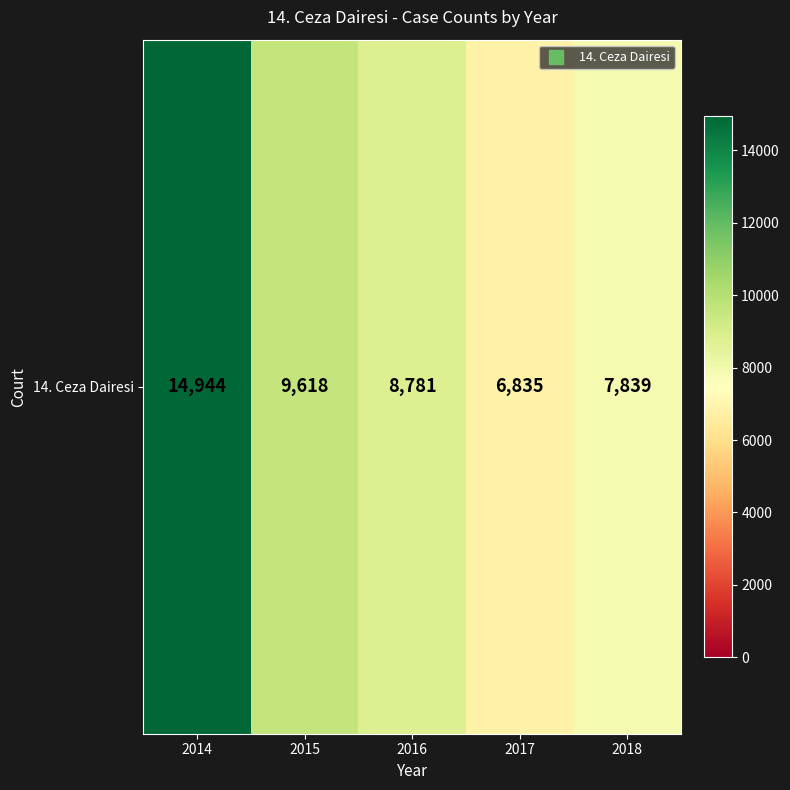

List the labels in order of value, smallest first.

2017, 2018, 2016, 2015, 2014